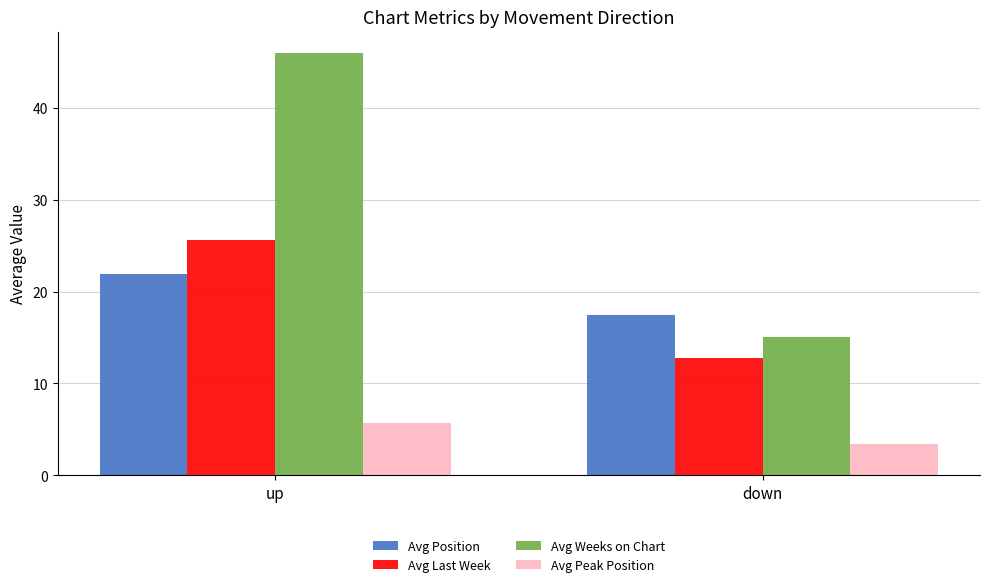

What is the approximate value of Avg Last Week at up?

25.6